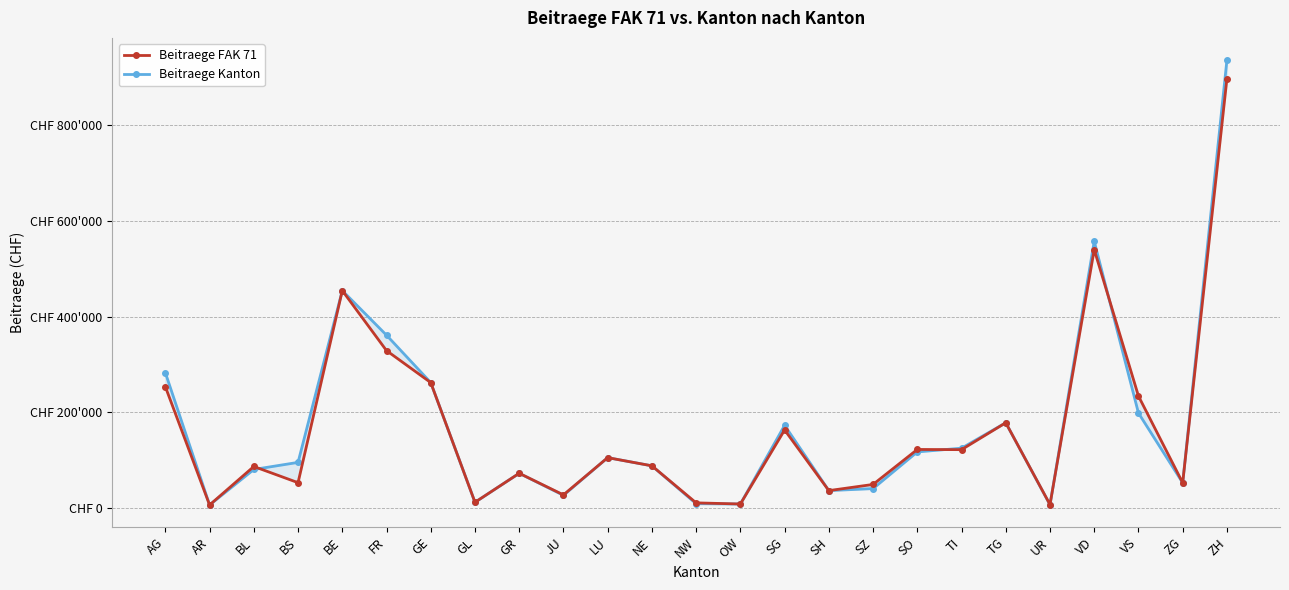

What is the value of the Beitraege FAK 71 point at the 4th from the left?

53000